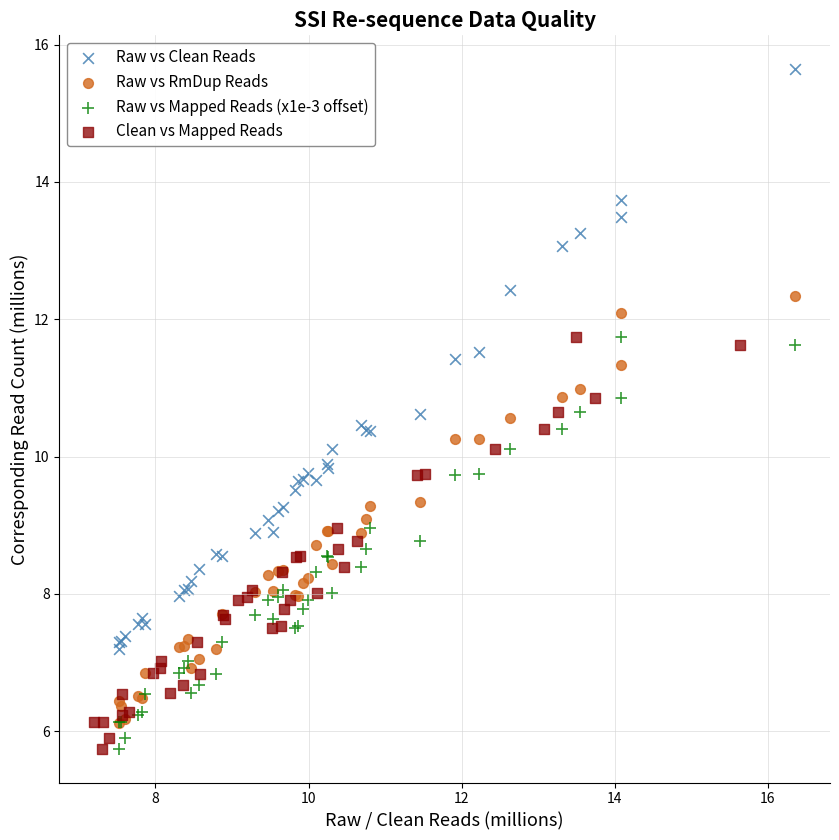

Which series has the widest spread of Y values?

Raw vs Clean Reads